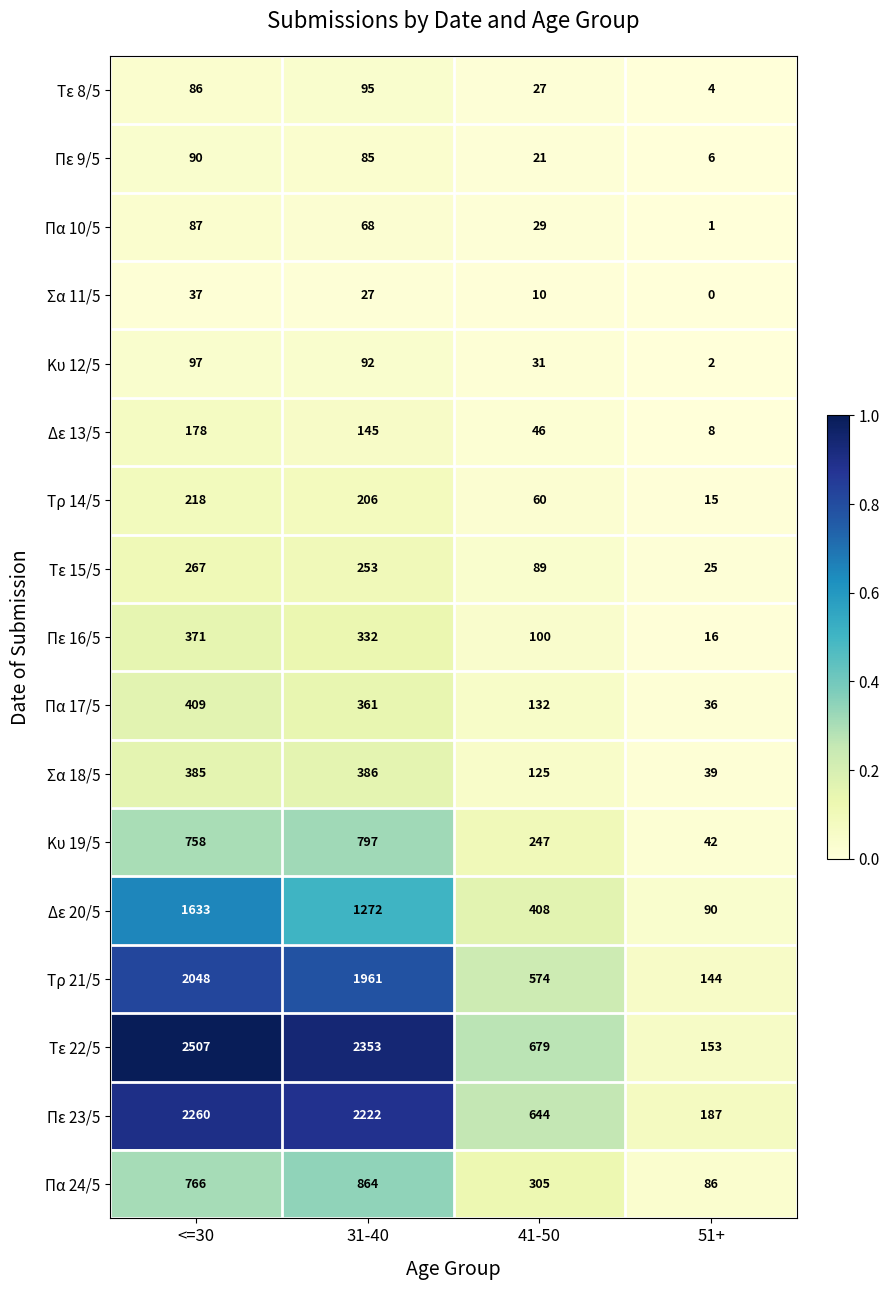

Which series has the largest range (max minus min)?

Τε 22/5